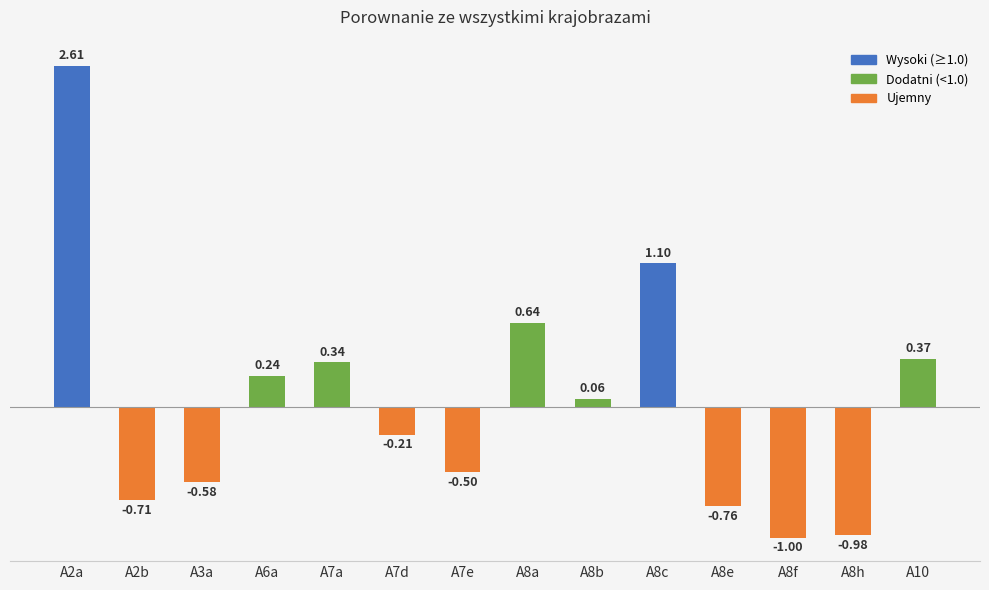

Is it true that the value at A8c is 1.1?

True